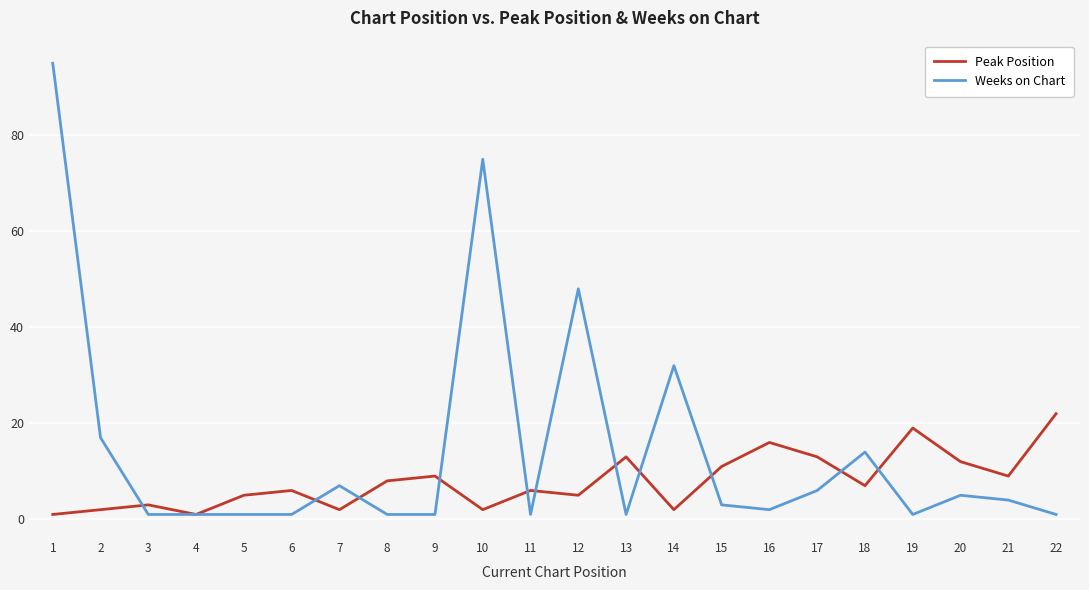

The Peak Position series shows 1 at 12. True or false?

False